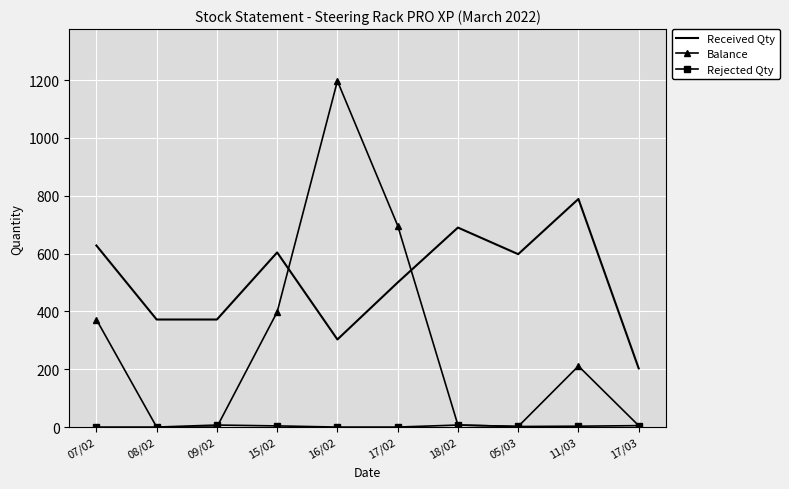

True or false: Received Qty and Balance cross at least once.

True